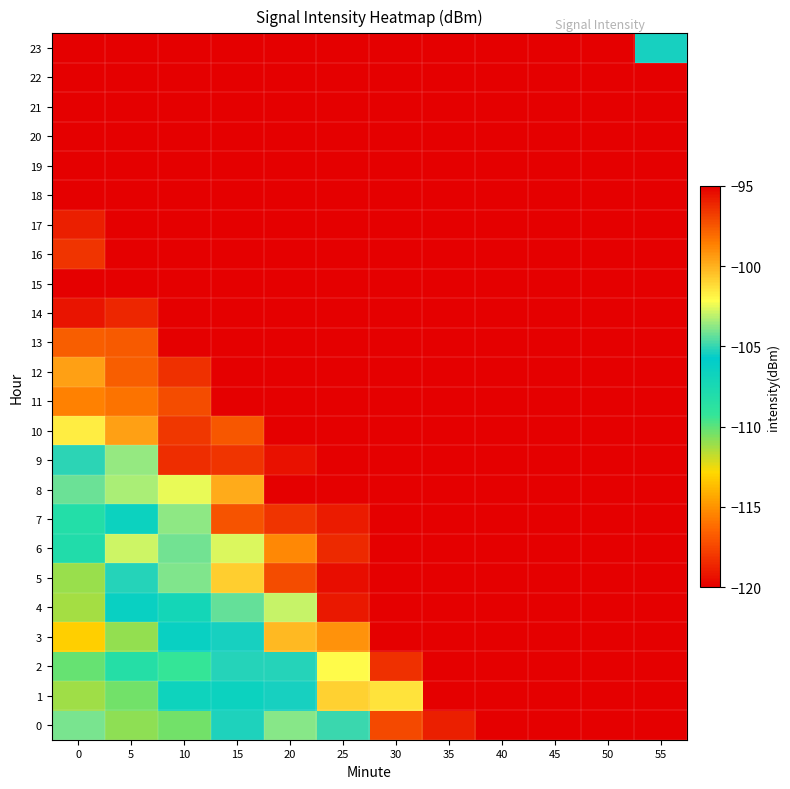

Reading right to left, list all the values displayed in this chart.

0: 55=-88.3	50=-90.3	45=-94.7	40=-93.3	35=-95.9	30=-97.1	25=-104.9	20=-103.8	15=-105.3	10=-110.4	5=-110.9	0=-104.0
1: 55=-83.4	50=-89.6	45=-89.7	40=-93.0	35=-94.3	30=-101.4	25=-100.9	20=-105.4	15=-106.6	10=-106.8	5=-110.4	0=-111.2
2: 55=-85.2	50=-88.3	45=-91.0	40=-89.7	35=-93.5	30=-96.4	25=-102.1	20=-105.2	15=-105.2	10=-109.3	5=-108.3	0=-110.1
3: 55=-84.4	50=-84.4	45=-86.8	40=-92.4	35=-92.5	30=-94.3	25=-99.1	20=-100.2	15=-105.4	10=-106.4	5=-111.0	0=-113.1
4: 55=-84.7	50=-84.6	45=-87.7	40=-88.3	35=-91.3	30=-94.0	25=-95.8	20=-103.0	15=-104.3	10=-107.2	5=-106.4	0=-111.3
5: 55=-83.0	50=-84.1	45=-89.1	40=-89.9	35=-90.9	30=-93.4	25=-95.4	20=-97.2	15=-100.9	10=-103.9	5=-105.2	0=-111.1
6: 55=-78.1	50=-83.1	45=-84.0	40=-85.8	35=-89.7	30=-91.5	25=-96.2	20=-98.8	15=-102.7	10=-104.1	5=-102.9	0=-108.0
7: 55=-79.9	50=-82.0	45=-84.1	40=-85.1	35=-90.8	30=-91.2	25=-95.8	20=-96.5	15=-97.4	10=-103.7	5=-106.6	0=-108.2
8: 55=-77.8	50=-78.7	45=-80.8	40=-82.2	35=-88.9	30=-88.8	25=-90.0	20=-92.2	15=-99.8	10=-102.5	5=-103.3	0=-104.2
9: 55=-76.7	50=-77.4	45=-79.7	40=-81.6	35=-88.2	30=-88.3	25=-92.4	20=-95.5	15=-96.5	10=-96.3	5=-103.7	0=-105.1
10: 55=-77.0	50=-77.0	45=-82.4	40=-84.6	35=-86.0	30=-87.5	25=-92.8	20=-93.0	15=-97.5	10=-96.6	5=-99.5	0=-101.7
11: 55=-71.1	50=-76.3	45=-78.8	40=-83.8	35=-82.1	30=-86.4	25=-86.0	20=-94.1	15=-93.2	10=-97.2	5=-98.3	0=-98.7
12: 55=-74.8	50=-74.7	45=-79.7	40=-77.6	35=-80.5	30=-87.9	25=-87.9	20=-89.9	15=-93.5	10=-96.4	5=-97.7	0=-99.6
13: 55=-69.3	50=-74.5	45=-75.9	40=-81.5	35=-82.9	30=-81.3	25=-88.6	20=-87.1	15=-89.9	10=-92.8	5=-97.6	0=-97.7
14: 55=-67.6	50=-69.5	45=-75.4	40=-80.2	35=-82.0	30=-79.9	25=-86.5	20=-87.4	15=-91.3	10=-89.8	5=-96.1	0=-95.7
15: 55=-66.1	50=-72.7	45=-72.3	40=-78.7	35=-79.5	30=-80.3	25=-82.1	20=-87.4	15=-88.6	10=-88.9	5=-91.4	0=-94.8
16: 55=-67.5	50=-67.2	45=-70.8	40=-76.1	35=-79.3	30=-77.8	25=-81.9	20=-86.9	15=-89.6	10=-88.0	5=-94.8	0=-96.6
17: 55=-65.0	50=-66.9	45=-73.1	40=-73.3	35=-75.1	30=-78.7	25=-83.5	20=-82.7	15=-88.5	10=-90.4	5=-94.2	0=-95.9
18: 55=-67.9	50=-65.0	45=-71.3	40=-69.8	35=-74.0	30=-77.6	25=-81.2	20=-83.1	15=-82.4	10=-89.8	5=-92.2	0=-91.1
19: 55=-66.6	50=-64.5	45=-68.9	40=-69.4	35=-71.2	30=-75.7	25=-76.0	20=-81.7	15=-85.9	10=-88.6	5=-87.9	0=-90.9
20: 55=-61.6	50=-65.4	45=-68.3	40=-70.5	35=-71.9	30=-72.8	25=-76.9	20=-79.8	15=-84.1	10=-83.2	5=-85.5	0=-92.3
21: 55=-62.4	50=-61.8	45=-68.4	40=-68.2	35=-73.9	30=-76.1	25=-74.4	20=-77.3	15=-82.8	10=-85.3	5=-86.5	0=-86.5
22: 55=-58.9	50=-62.0	45=-67.7	40=-69.5	35=-72.7	30=-75.4	25=-77.3	20=-79.6	15=-81.3	10=-84.5	5=-82.5	0=-89.6
23: 55=-105.4	50=-61.8	45=-63.3	40=-67.8	35=-70.3	30=-73.2	25=-76.5	20=-74.1	15=-76.5	10=-81.2	5=-84.8	0=-86.9